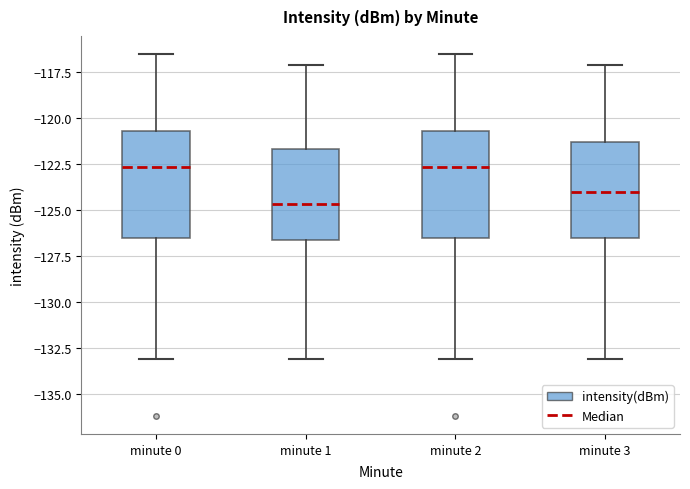

Where does the upper whisker of the box for minute 2 end on the y-axis? The values are not printed on the chart, so give them approximately, as read against the axis.

-116.5